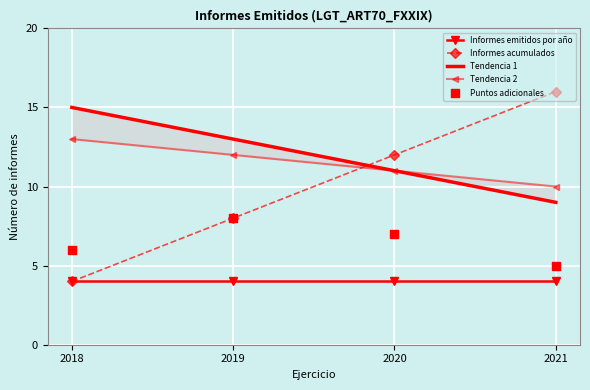

Which series has the largest Y range (max minus min)?

Informes acumulados